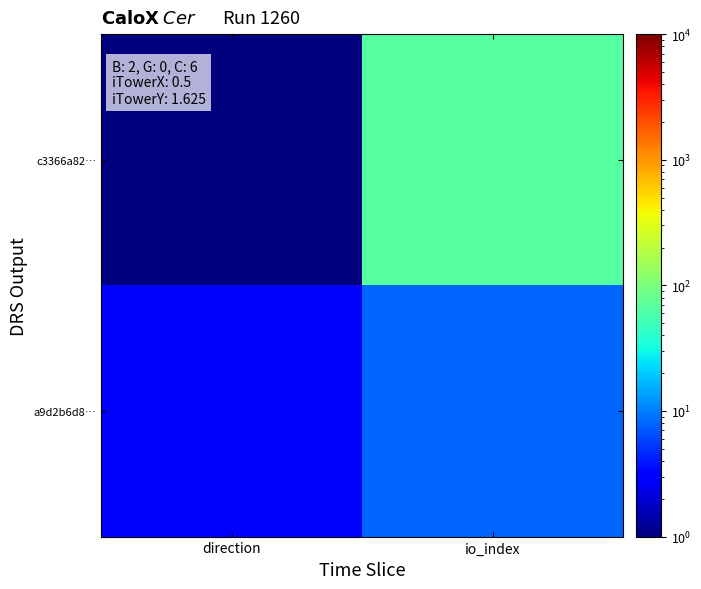

Which has a higher value, direction or io_index?

io_index